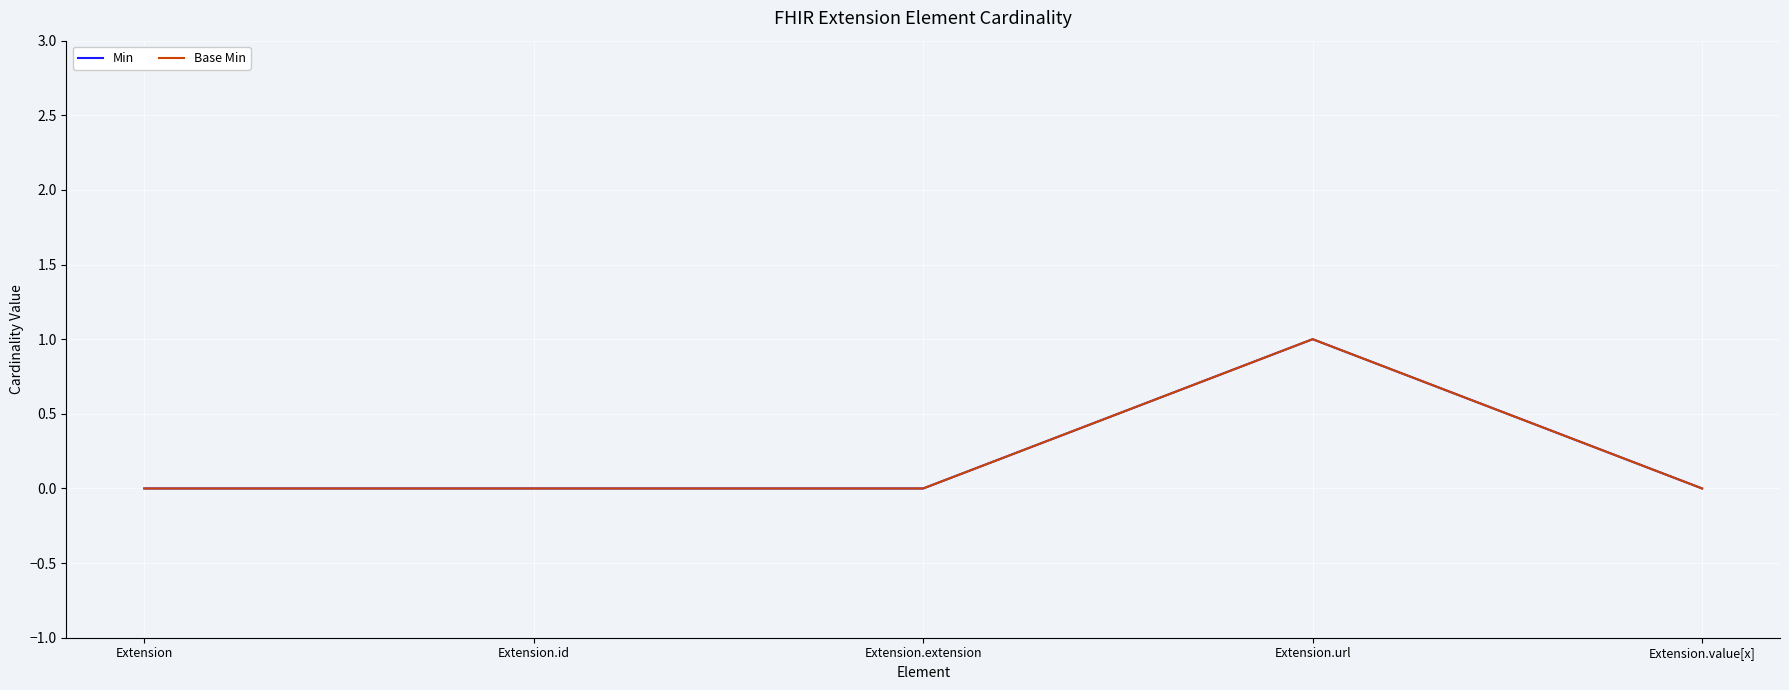

At which category does Min reach its first local peak?

Extension.url